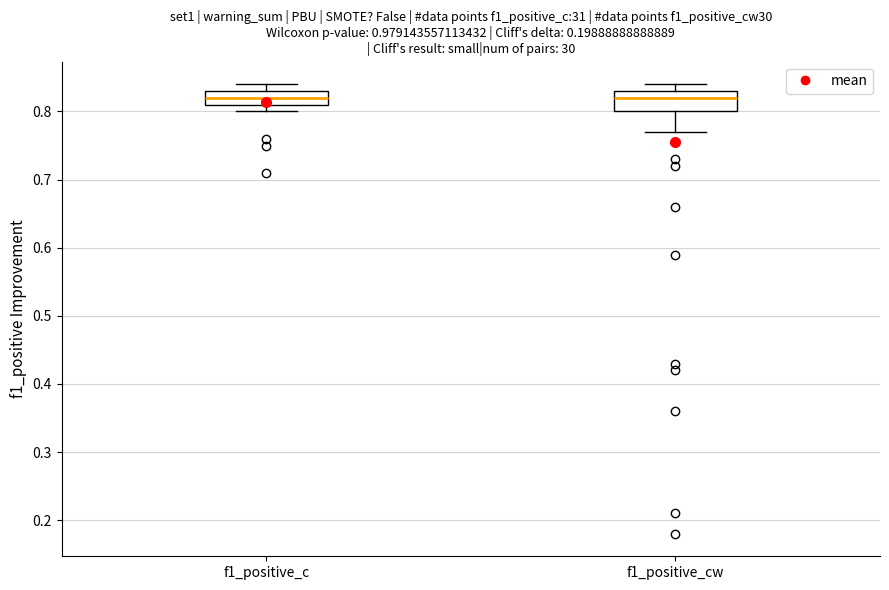

Reading left to right, read every box against the y-axis: the position of its median line, the range the box covers, and the ends of its whiskers. The values are not printed on the chart, so give them approximately, as read against the axis.

f1_positive_c: median 0.82, box 0.81 to 0.83, whiskers 0.80 to 0.84
f1_positive_cw: median 0.82, box 0.80 to 0.83, whiskers 0.77 to 0.84